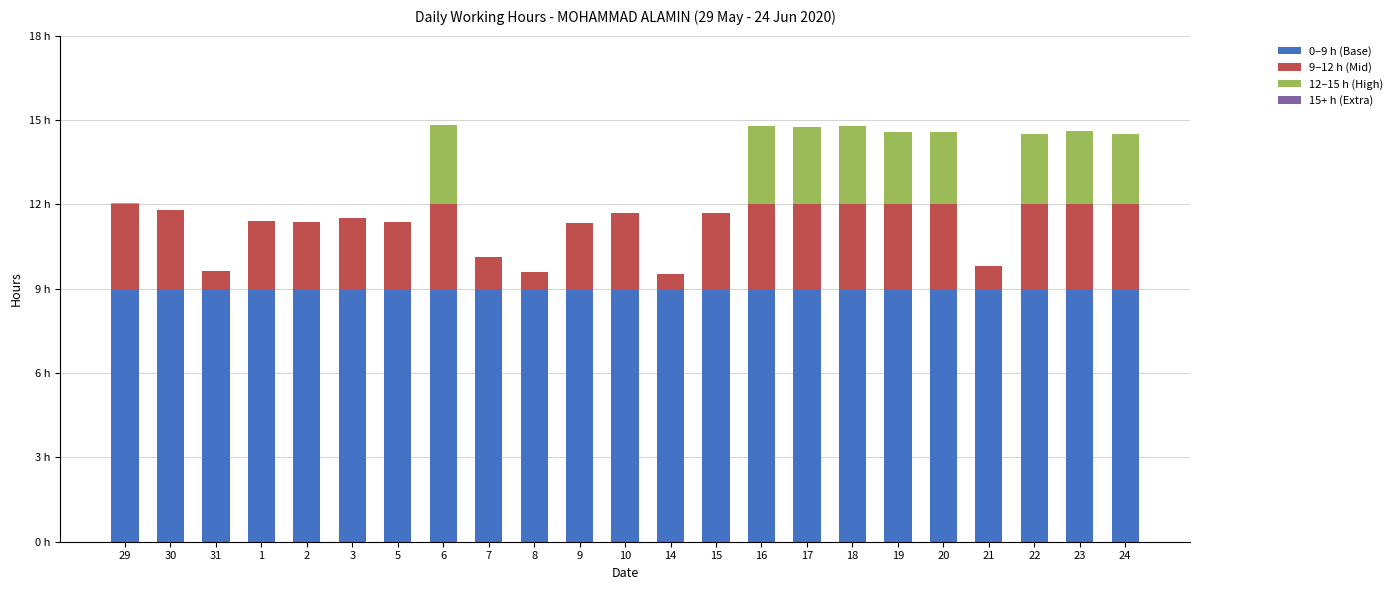

List the labels in order of 0–9 h (Base) value, smallest first.

29, 30, 31, 1, 2, 3, 5, 6, 7, 8, 9, 10, 14, 15, 16, 17, 18, 19, 20, 21, 22, 23, 24